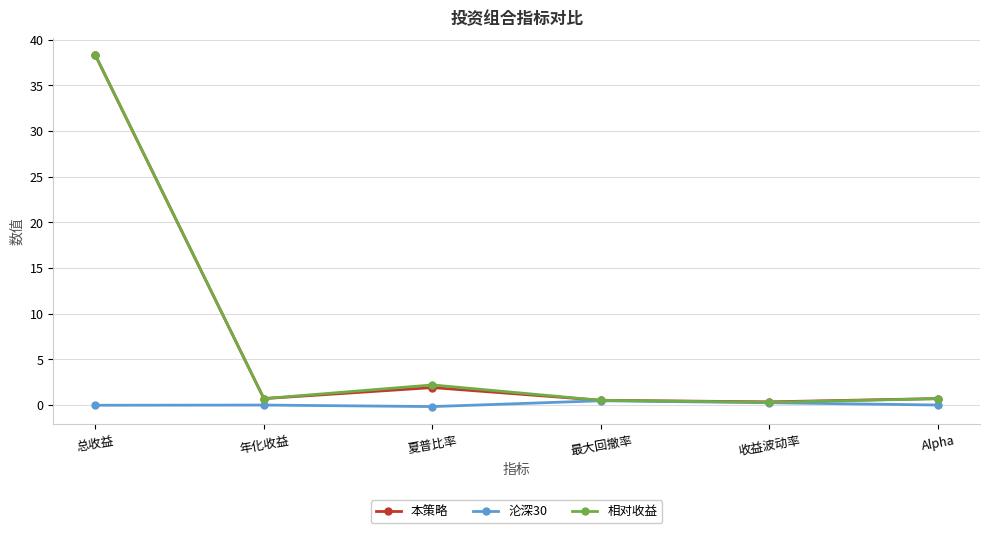

What is the difference between the highest and lowest values at 收益波动率?

0.1